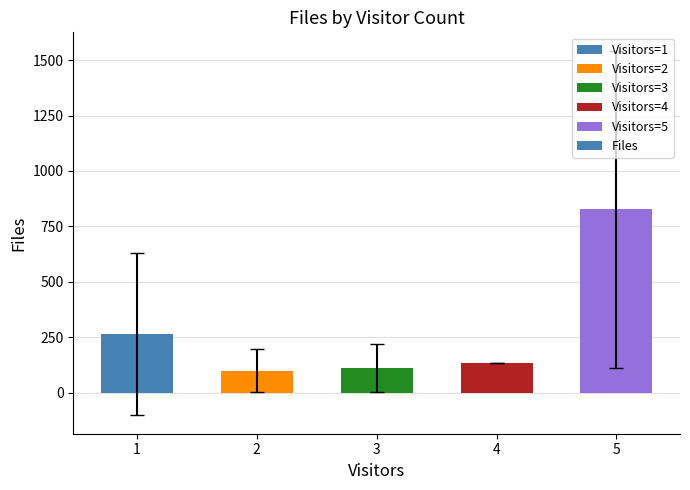

What is the difference between the second highest and minimum values?

165.8